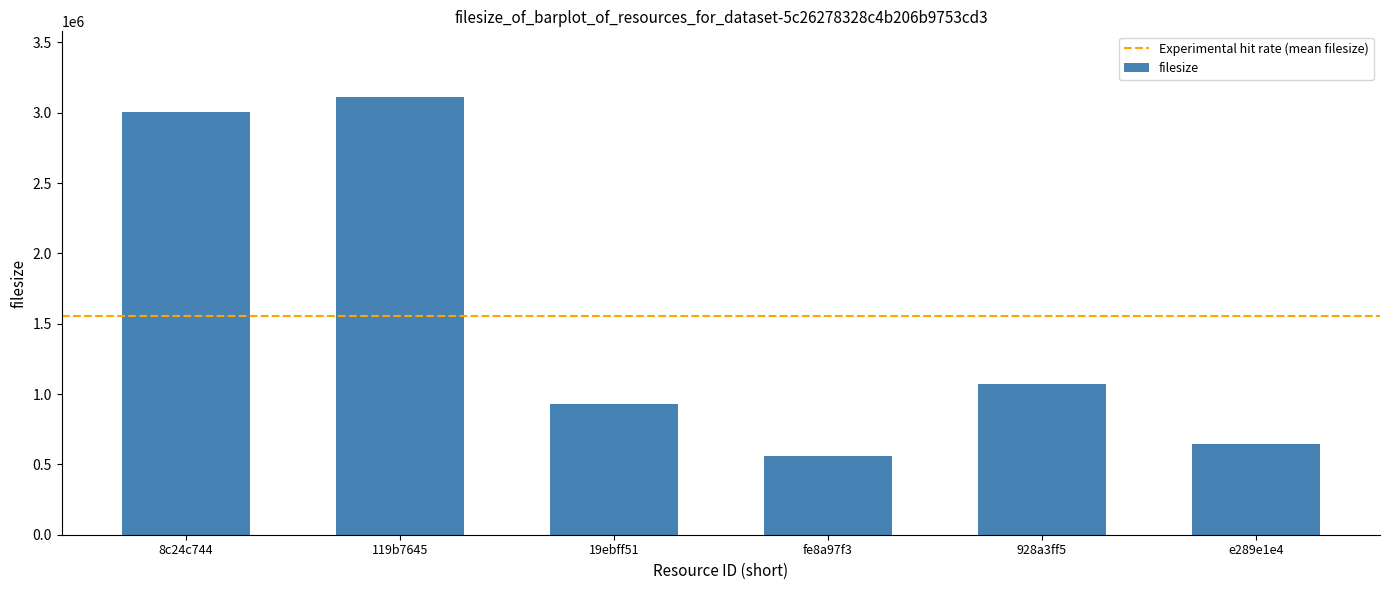

What is the ratio of the value at e289e1e4 to the value at 19ebff51?

0.7